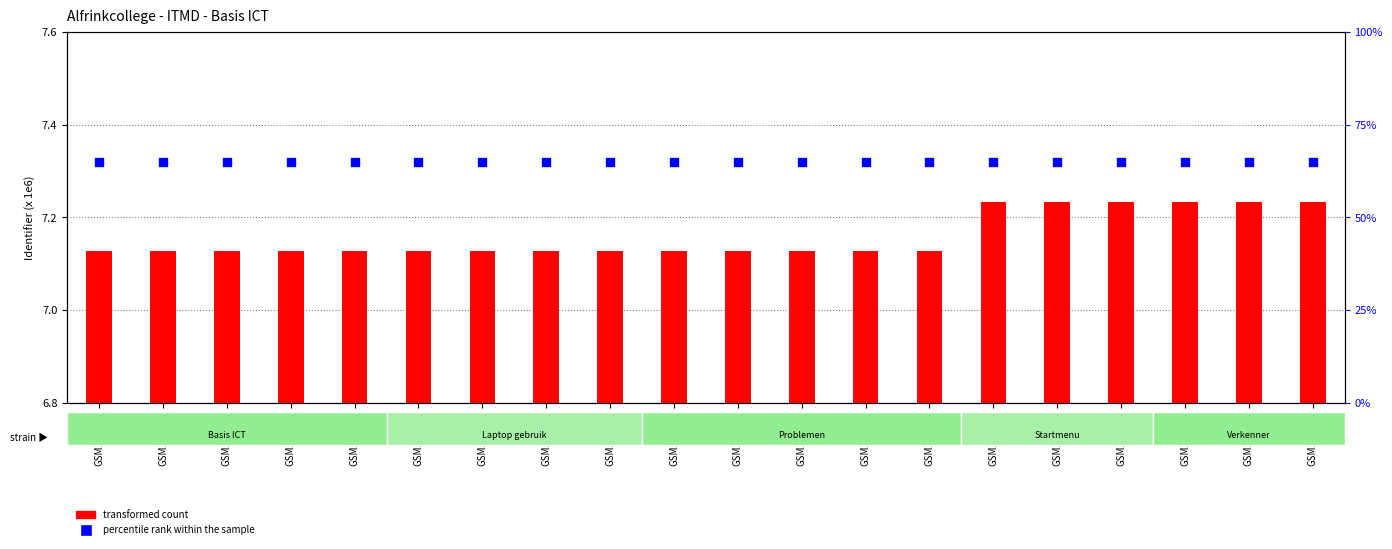

Which series reaches the maximum Y coordinate?

percentile rank within the sample